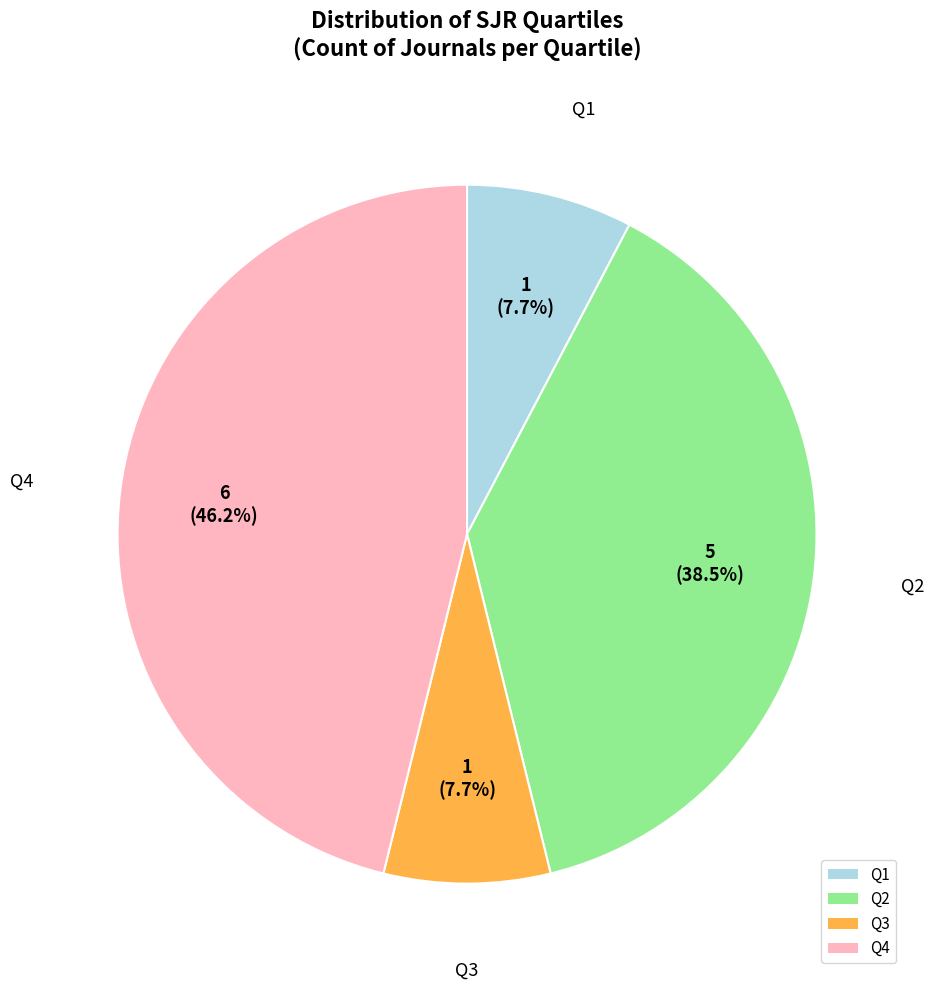

Is the sum of Q4 and Q1 greater than half?

Yes